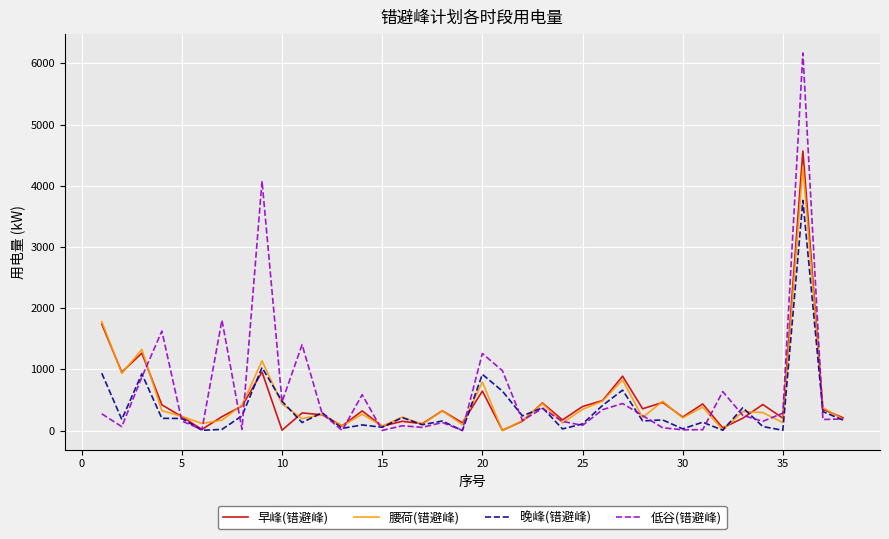

True or false: 低谷(错避峰) and 早峰(错避峰) cross at least once.

True